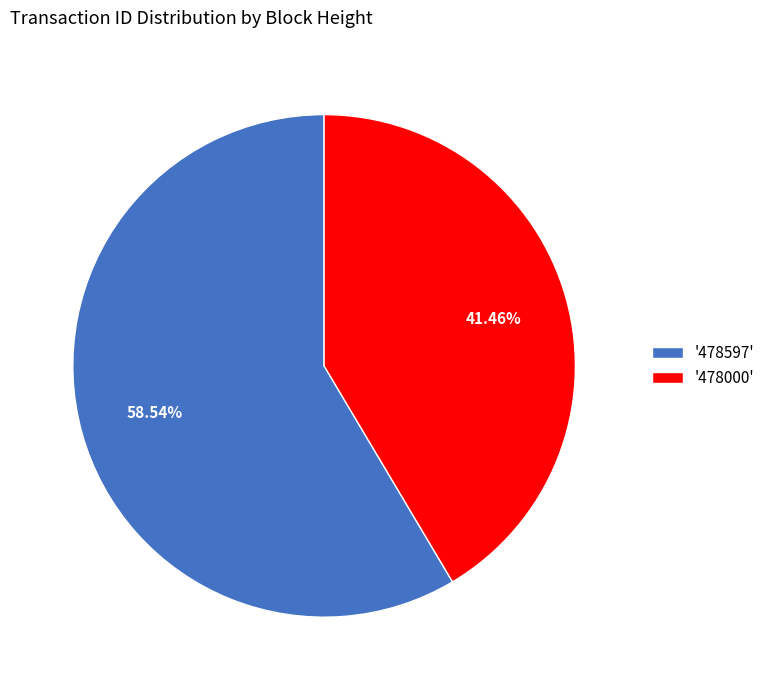

Between '478000' and '478597', which is larger?

'478597'